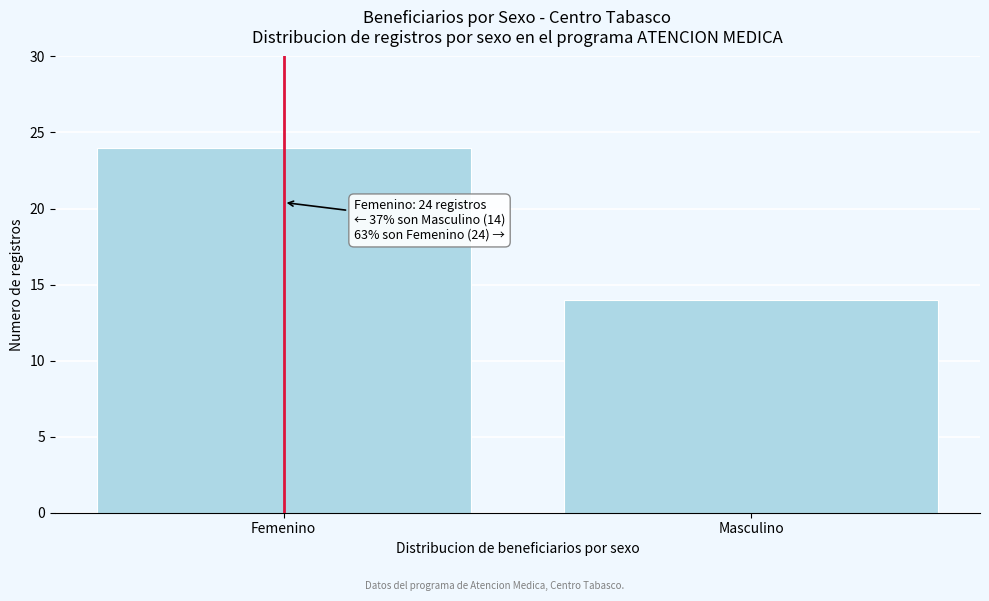

Reading left to right, list all the values displayed in this chart.

Femenino=24	Masculino=14